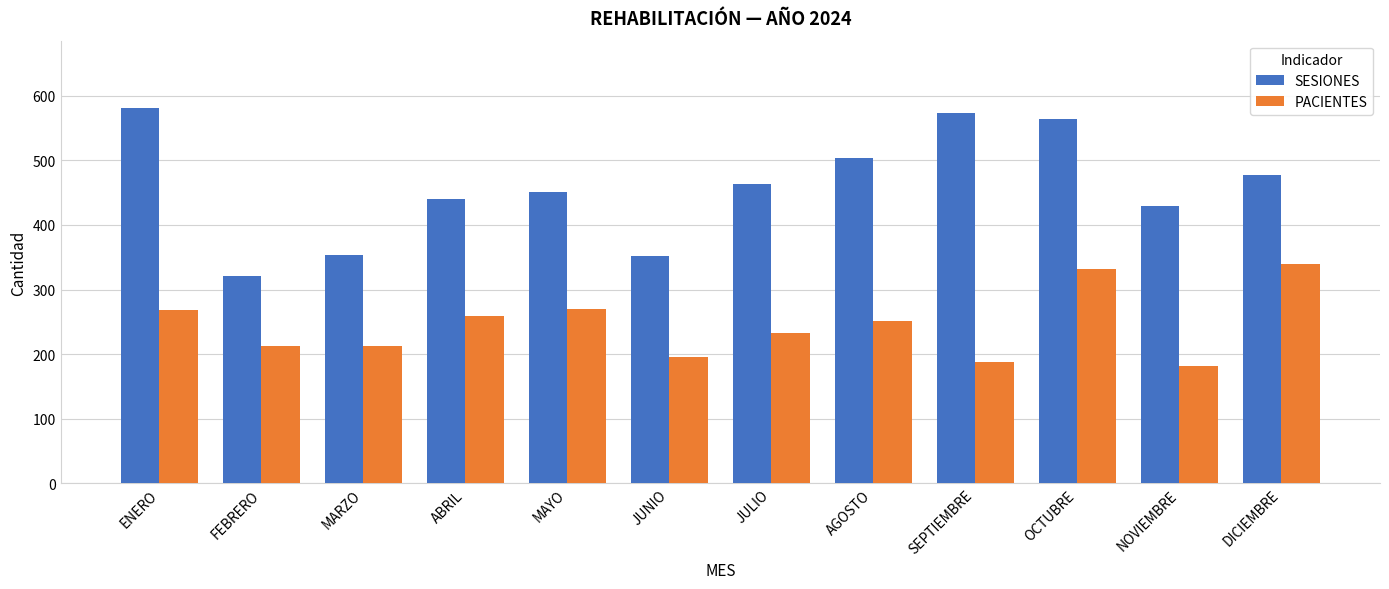

Between JULIO and DICIEMBRE, which series saw the biggest shift?

PACIENTES